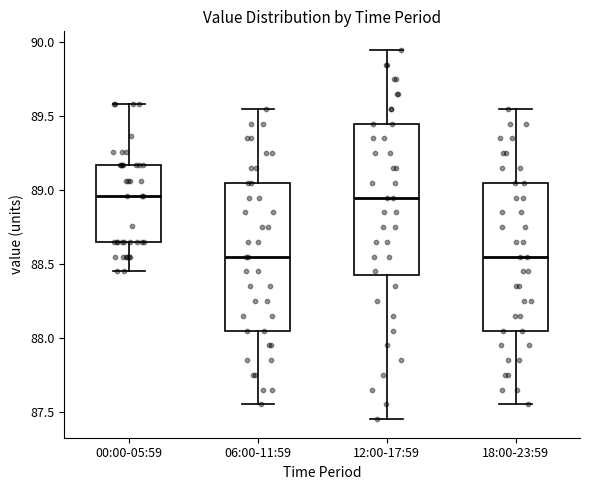

Reading left to right, transcribe this box plot: for each box, give where its median line is, the range the box spans, and where its two whiskers end, as read against the y-axis. The values are not printed on the chart, so give them approximately, as read against the axis.

00:00-05:59: median 88.95, box 88.65 to 89.15, whiskers 88.45 to 89.60
06:00-11:59: median 88.55, box 88.05 to 89.05, whiskers 87.55 to 89.55
12:00-17:59: median 88.95, box 88.45 to 89.45, whiskers 87.45 to 89.95
18:00-23:59: median 88.55, box 88.05 to 89.05, whiskers 87.55 to 89.55